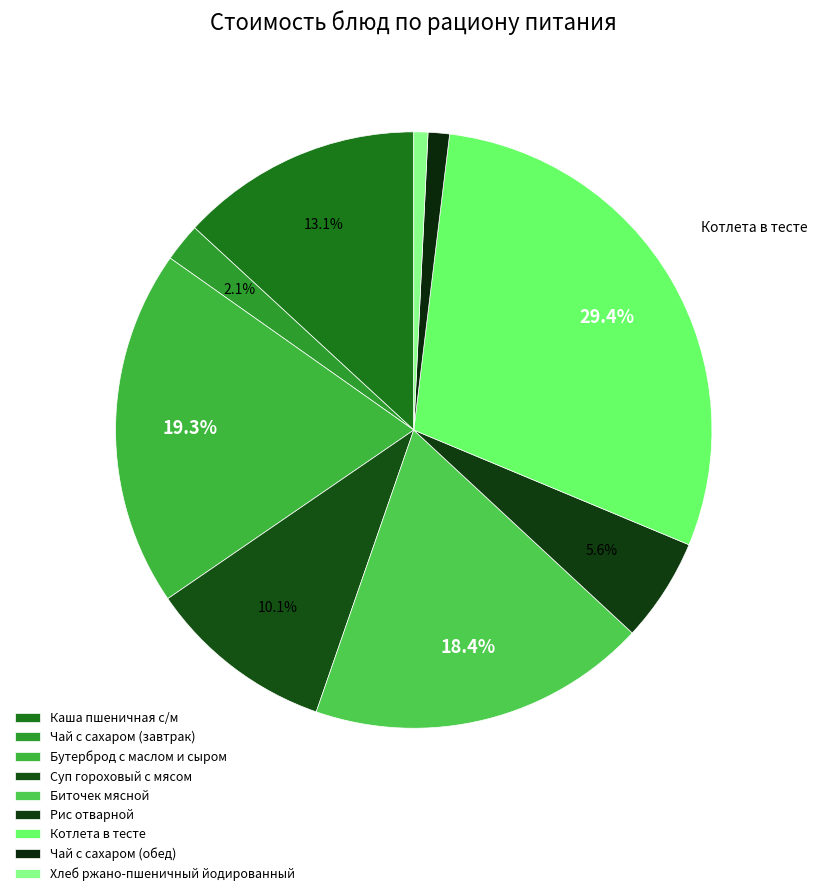

Does any single category account for the majority?

No